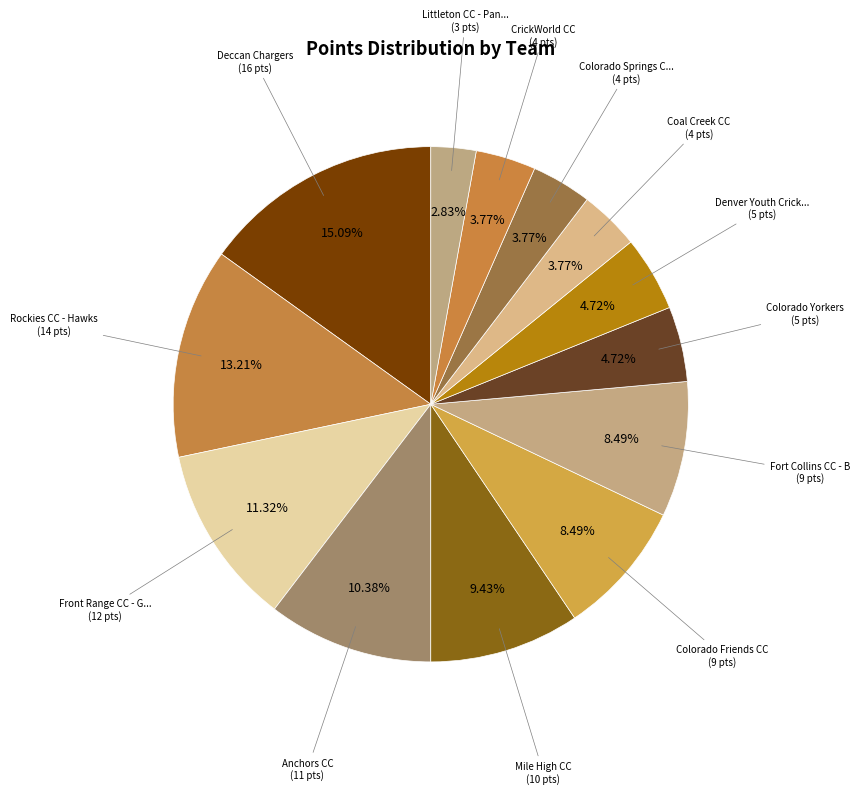

Which slice is the smallest?

Littleton CC - Panthers